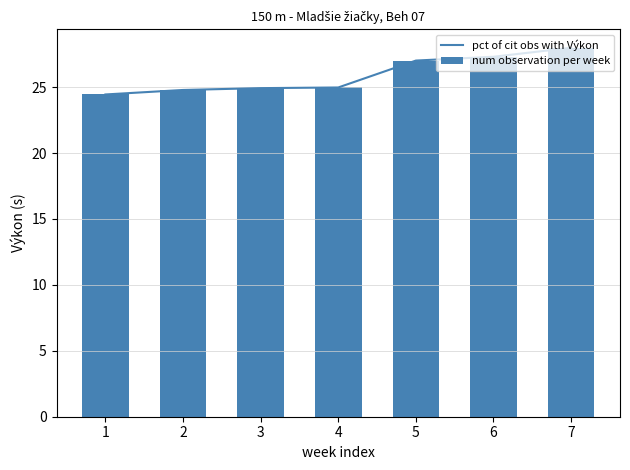

Reading left to right, extract all data points from this chart.

pct of cit obs with Výkon: 1=24.4	2=24.8	3=24.9	4=25.0	5=27.0	6=27.3	7=28.0
num observation per week: 1=24.4	2=24.8	3=24.9	4=25.0	5=27.0	6=27.3	7=28.0